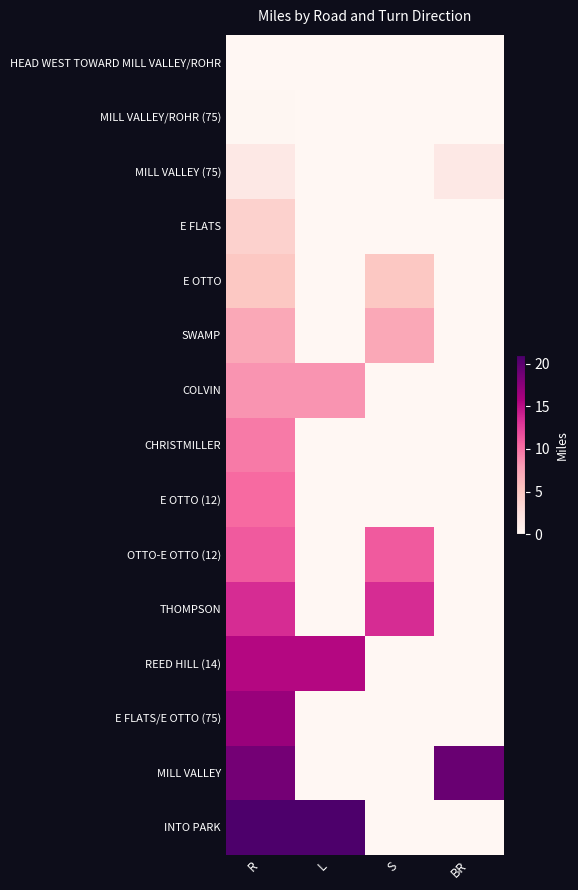

What is the difference between the highest and lowest values at L?

20.7